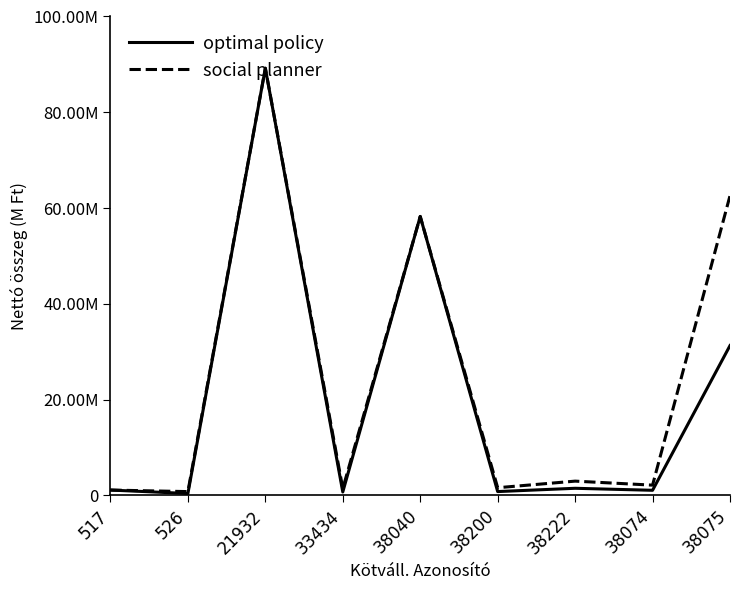

In social planner, how many points are higher than both neighbors (excluding endpoints)?

3